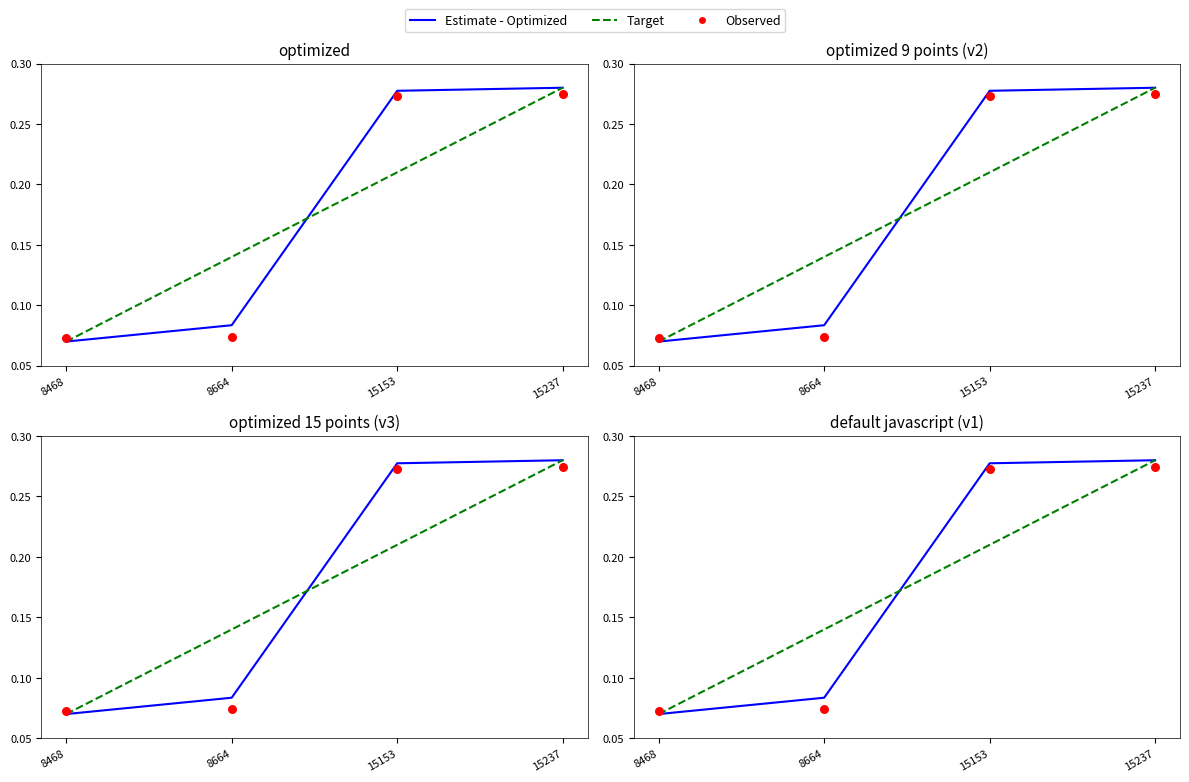

At how many categories does at least one series exceed 0?

4